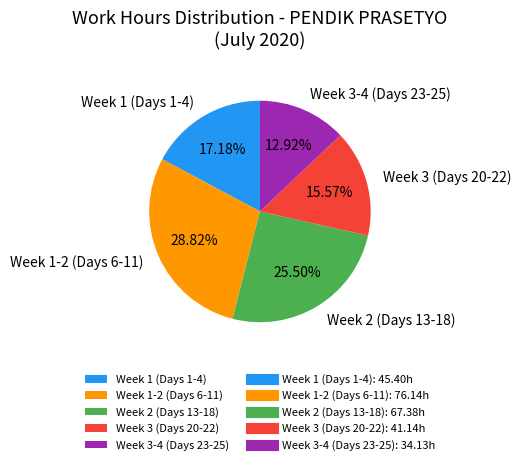

Is there a majority slice in this chart?

No